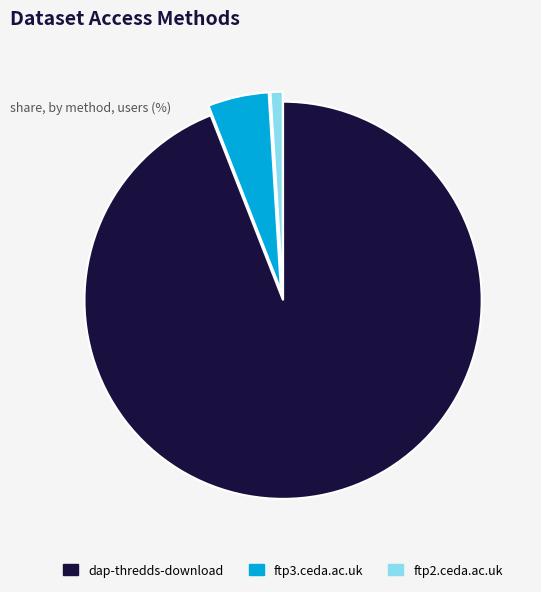

Which slice represents more than half of the pie?

dap-thredds-download